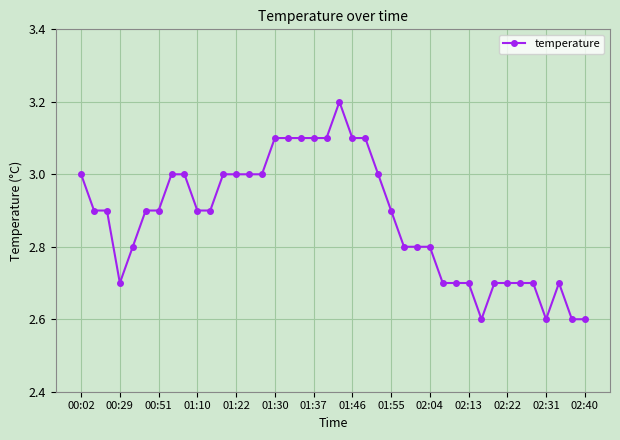

What is the value of the 19th point from the left?

3.1